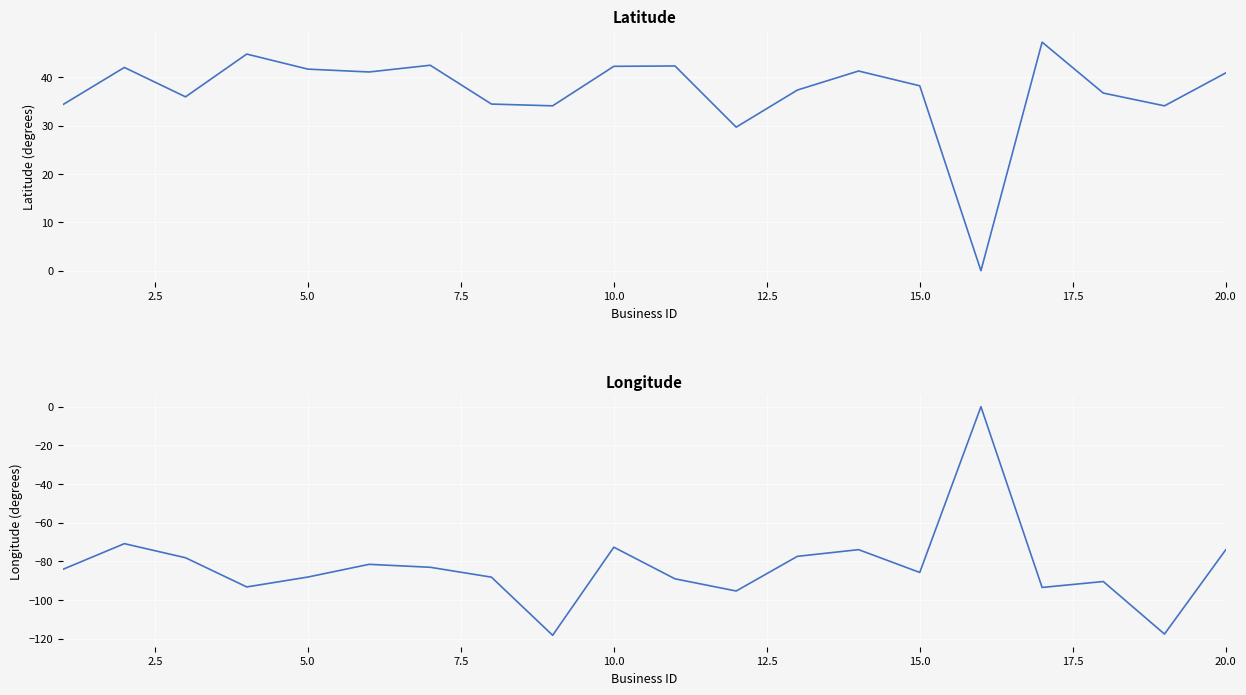

Which series has the largest range (max minus min)?

Longitude